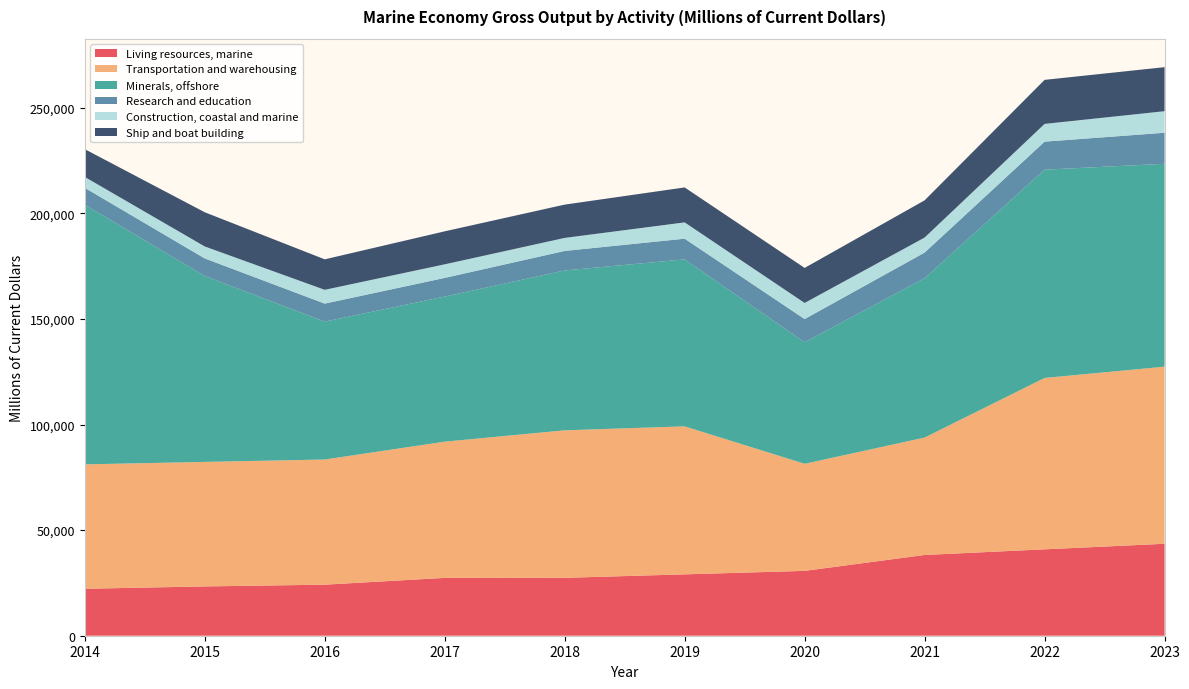

Reading left to right, extract all data points from this chart.

Living resources, marine: 2014=22238	2015=23349	2016=24174	2017=27392	2018=27414	2019=29065	2020=30713	2021=38244	2022=40912	2023=43541
Transportation and warehousing: 2014=58905	2015=58960	2016=59272	2017=64509	2018=69858	2019=70083	2020=50706	2021=55588	2022=81155	2023=83877
Minerals, offshore: 2014=122975	2015=88039	2016=65305	2017=68704	2018=75706	2019=79069	2020=57577	2021=75475	2022=98626	2023=96073
Research and education: 2014=7990	2015=8325	2016=8520	2017=8839	2018=9243	2019=9800	2020=10968	2021=12134	2022=13282	2023=14696
Construction, coastal and marine: 2014=5154	2015=5672	2016=6537	2017=6435	2018=6169	2019=7726	2020=7625	2021=7115	2022=8405	2023=10207
Ship and boat building: 2014=13152	2015=16189	2016=14431	2017=15624	2018=15762	2019=16551	2020=16595	2021=17622	2022=20849	2023=20856